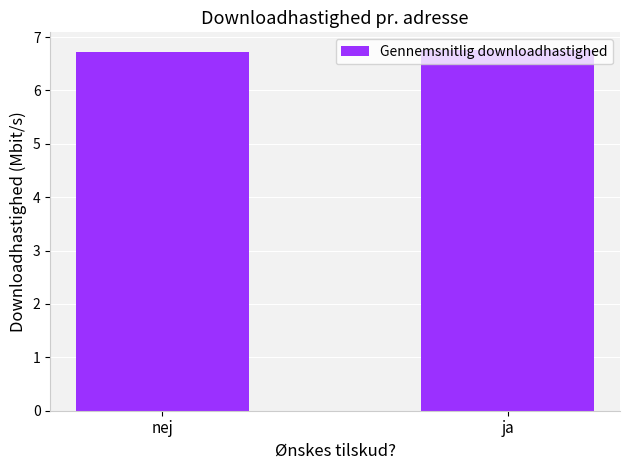

How many series are shown in this chart?

1